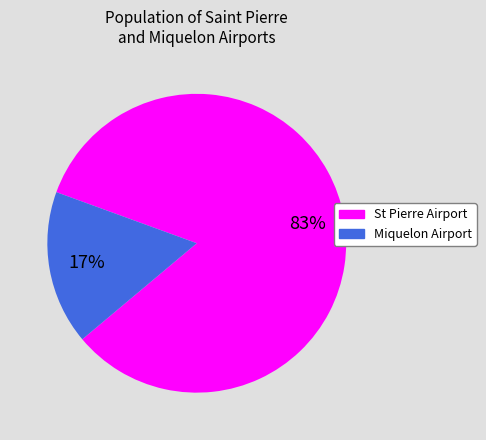

To the nearest percent, what is the average slice percentage?

50%